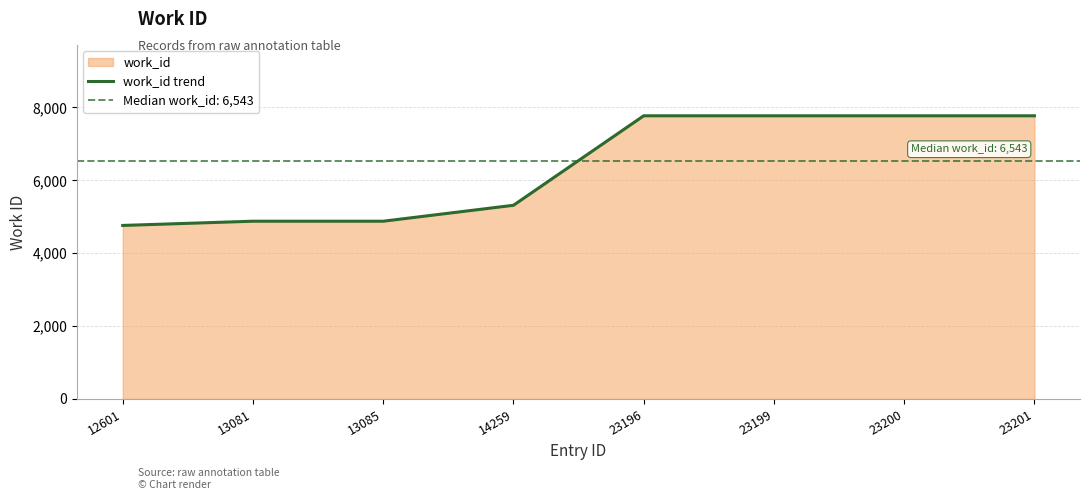

Where is the data nearest to the value 6266?

14259